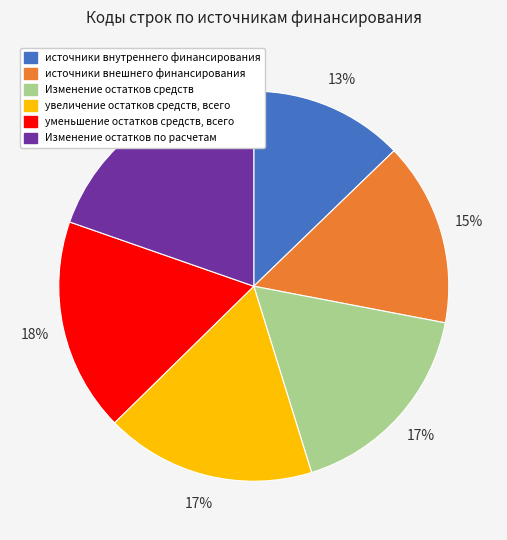

Between источники внешнего финансирования and увеличение остатков средств, всего, which is larger?

увеличение остатков средств, всего